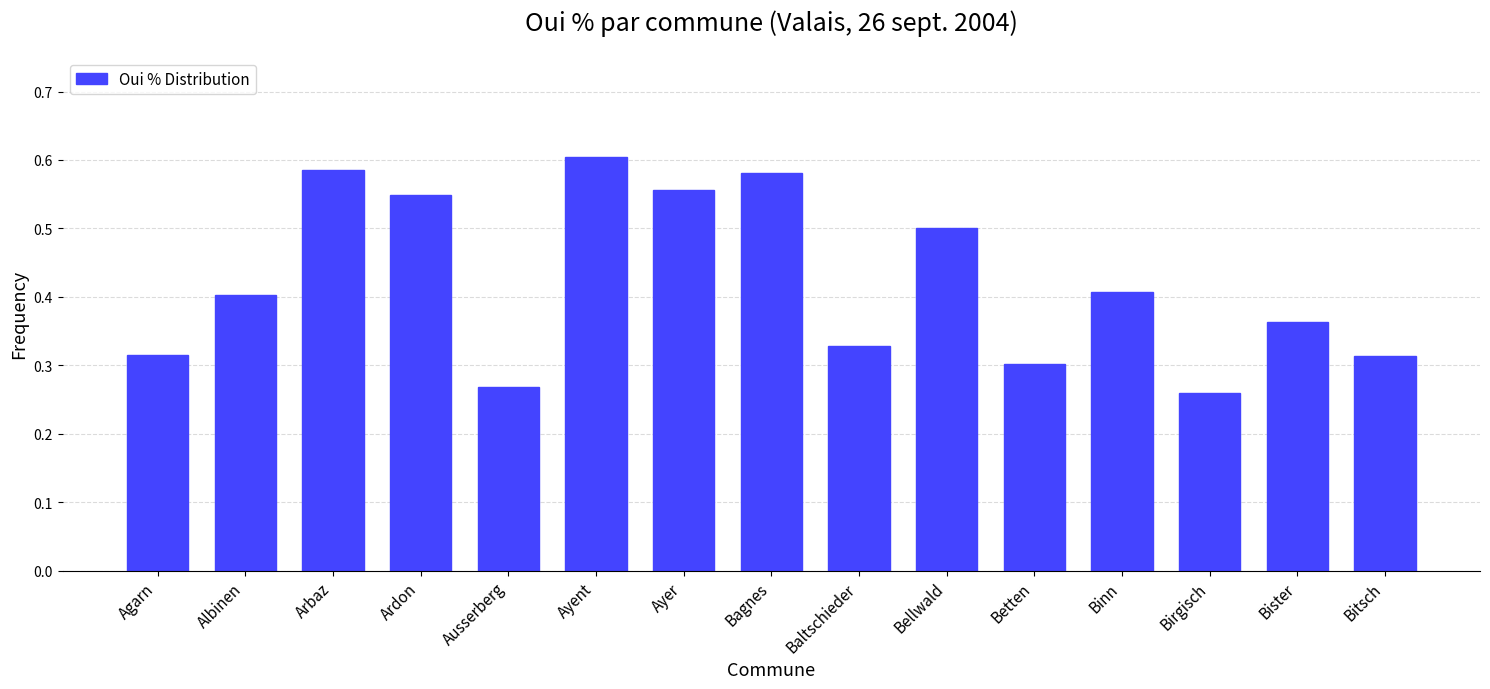

How many bars are there in total?

15